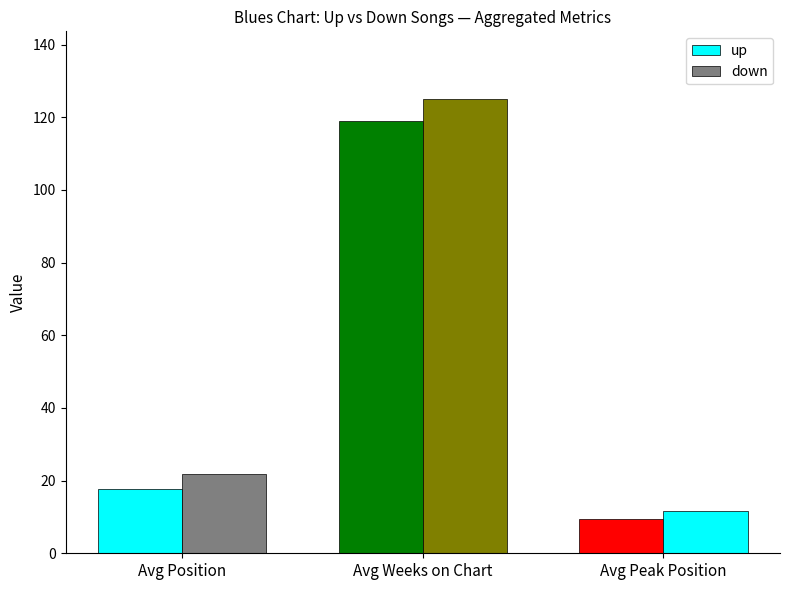

What is the value of the down bar at the 3rd from the left?

11.5